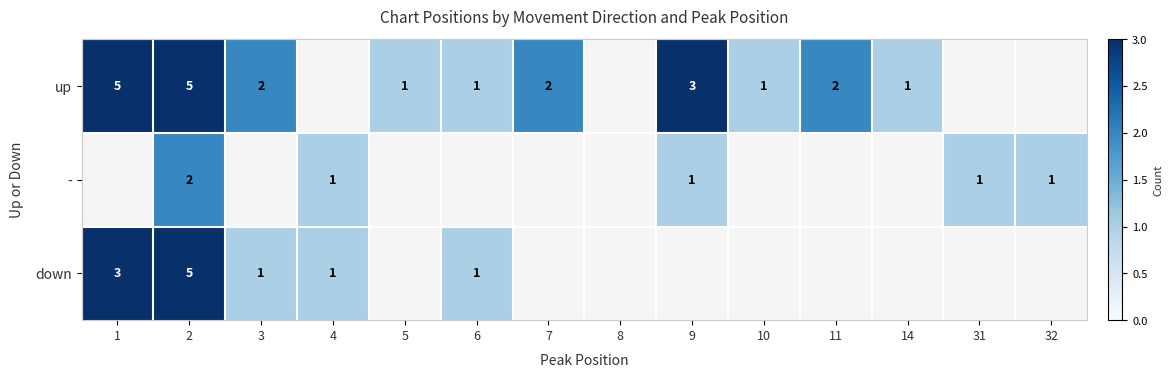

True or false: - has a value of 2 at 2.

True